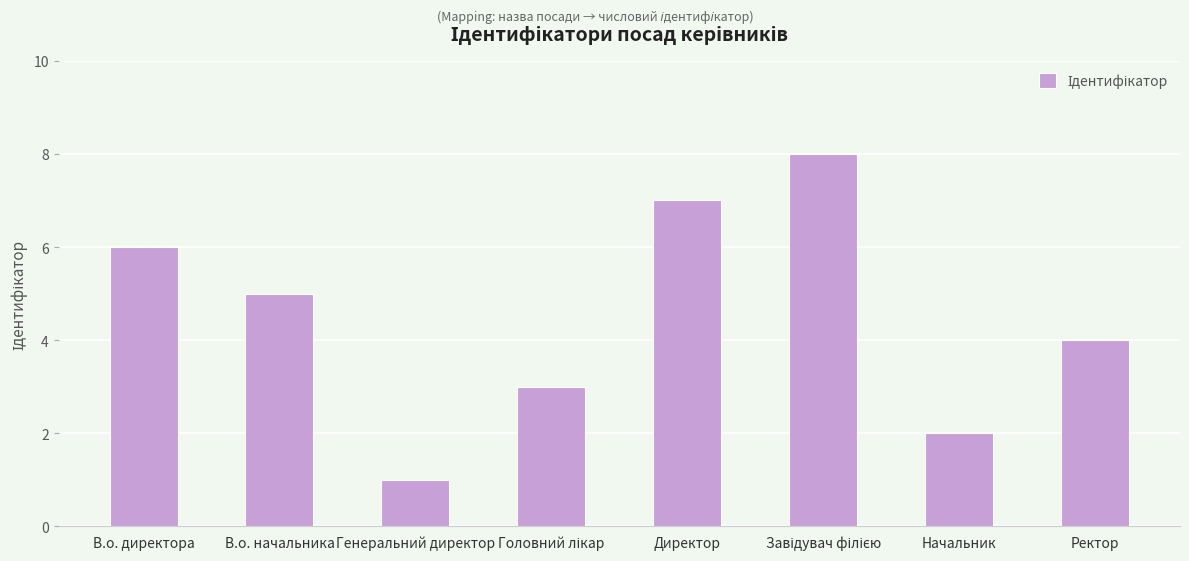

Between В.о. начальника and Генеральний директор, which is larger?

В.о. начальника